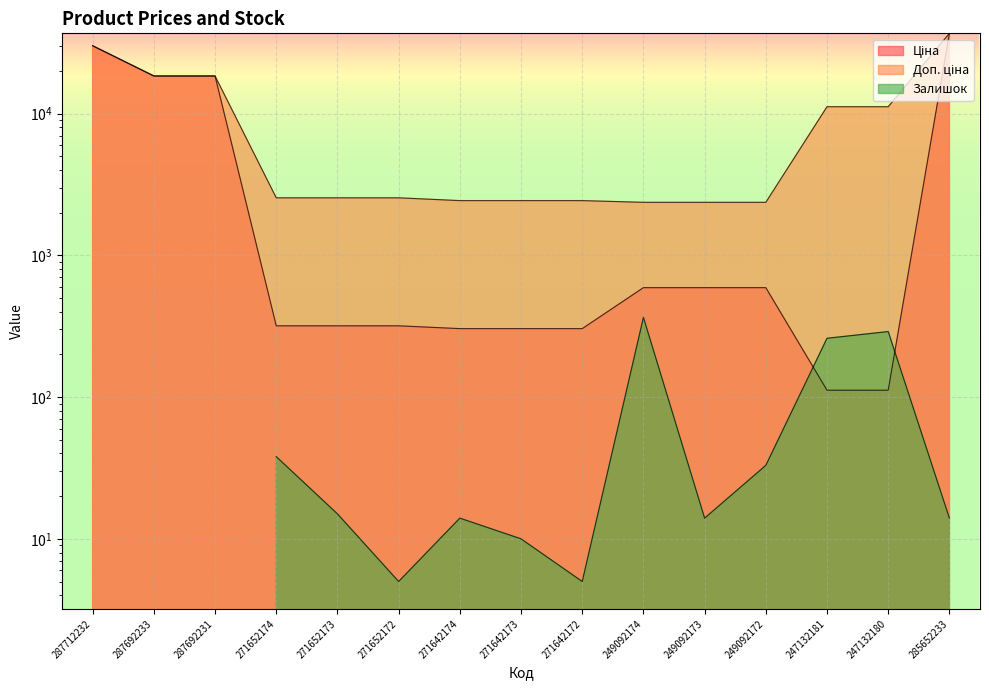

Is it true that Ціна equals 434.1 at 271652172?

False